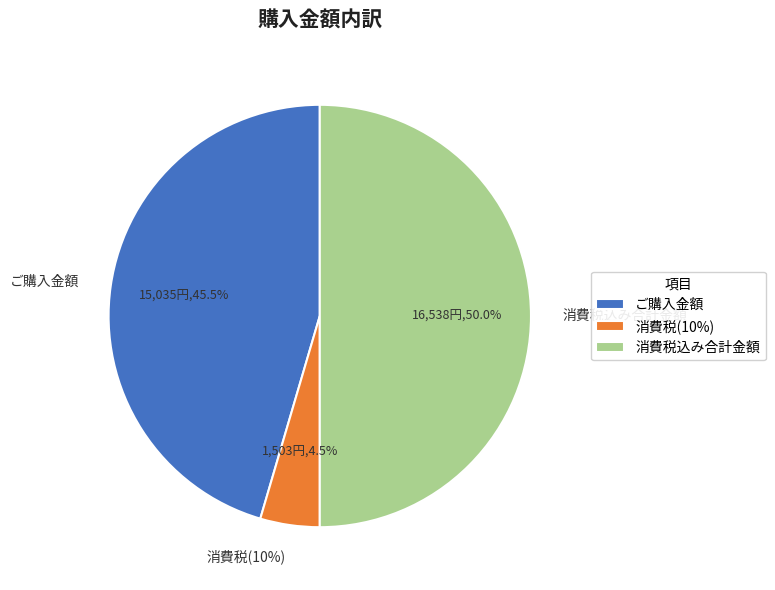

Rank the categories by value from lowest to highest.

消費税(10%), ご購入金額, 消費税込み合計金額